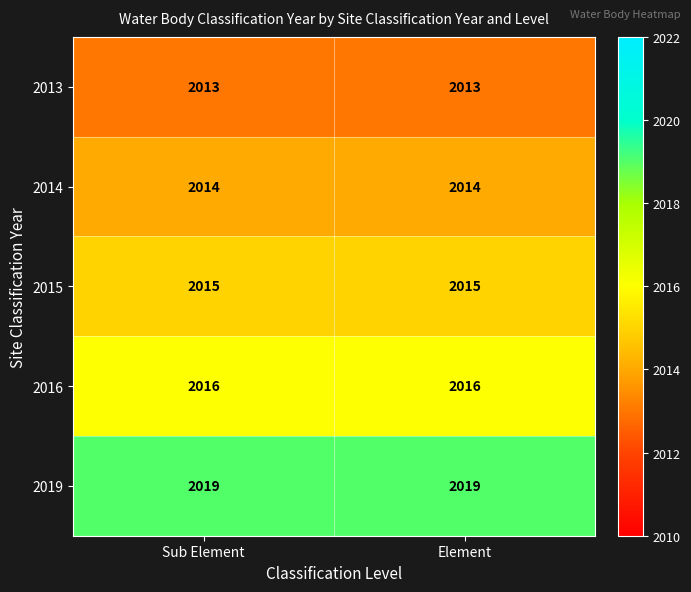

Reading right to left, transcribe all the data shown in this chart.

2013: 2013	2013
2014: 2014	2014
2015: 2015	2015
2016: 2016	2016
2019: 2019	2019